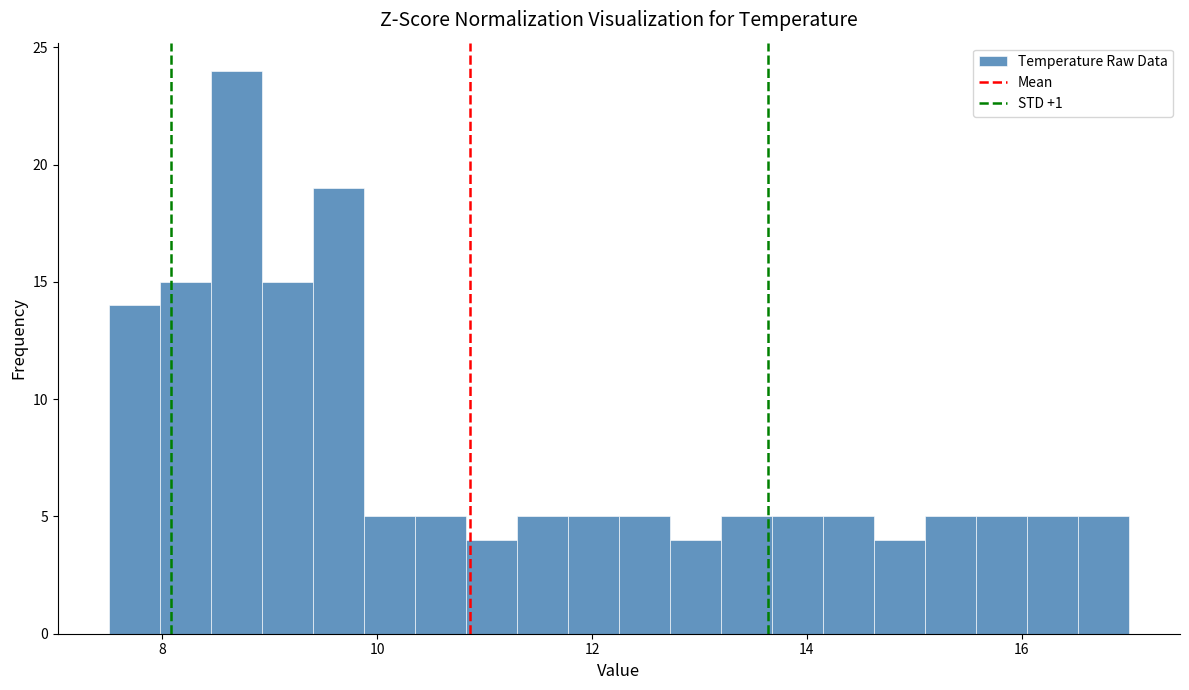

Read against the x-axis, roughly where is the centre of the tallest bar?

8.6